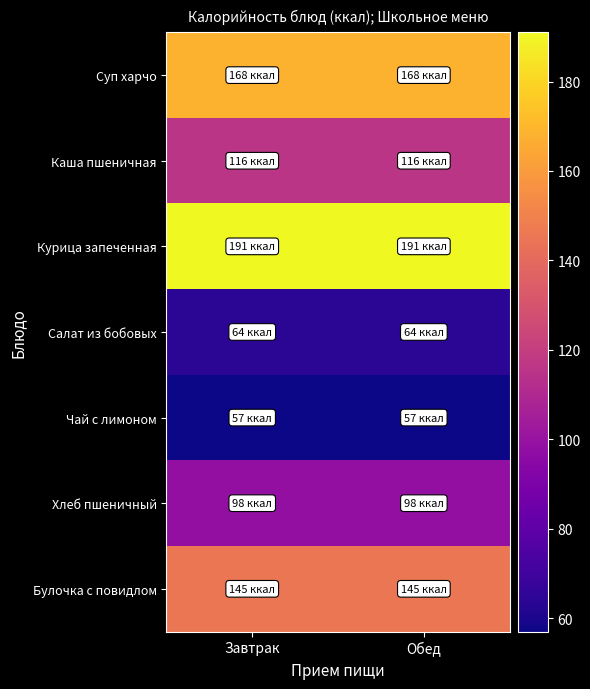

Count the number of data series in this chart.

7